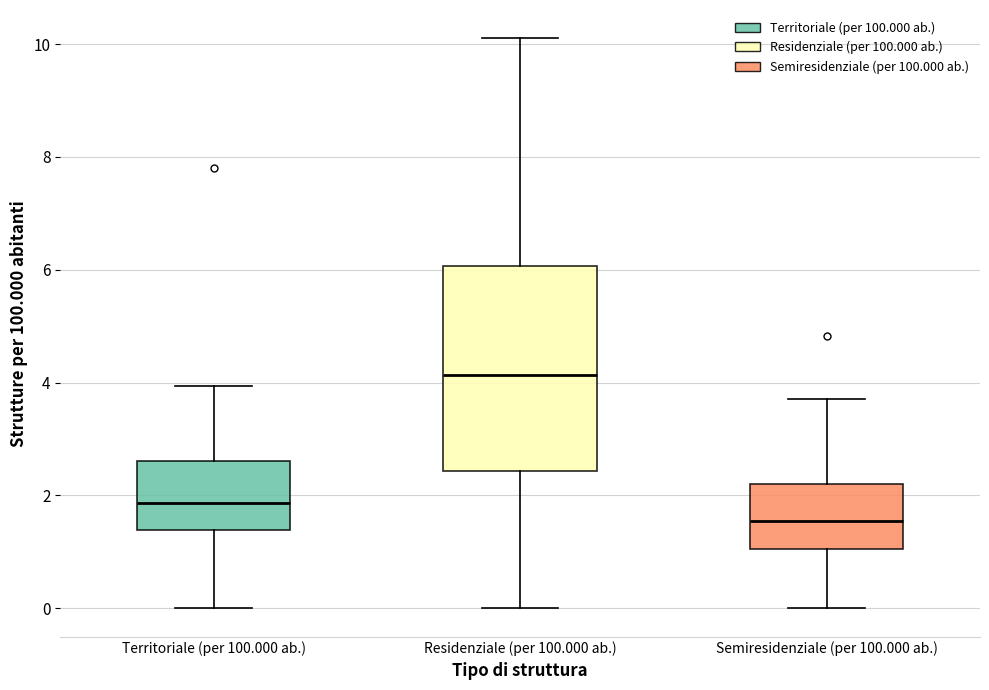

Where does the lower whisker of the box for Territoriale (per 100.000 ab.) end on the y-axis? The values are not printed on the chart, so give them approximately, as read against the axis.

0.0